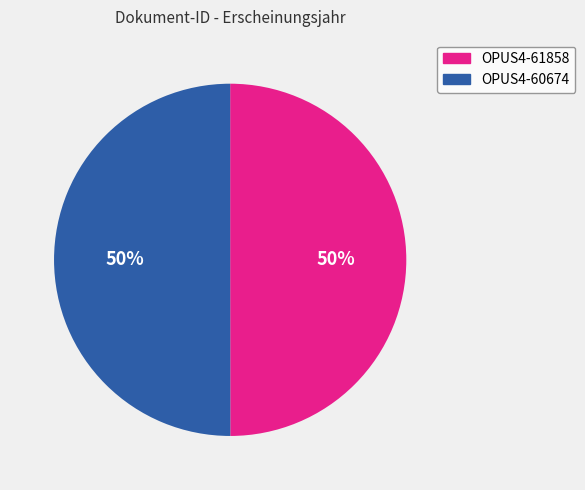

How many slices are in this pie chart?

2